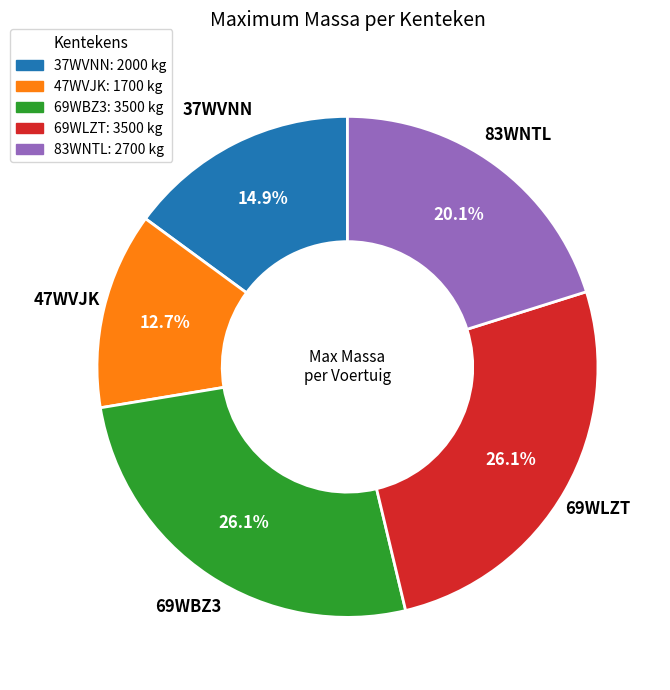

What is the ratio of the value at 69WBZ3 to the value at 47WVJK?

2.1